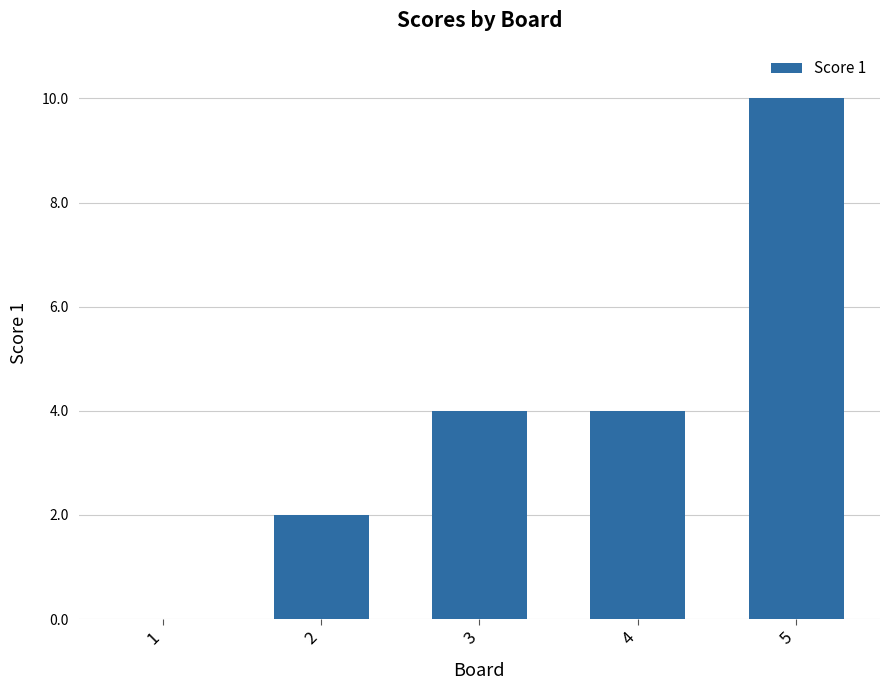

Count the values in the range 2 to 4.

3